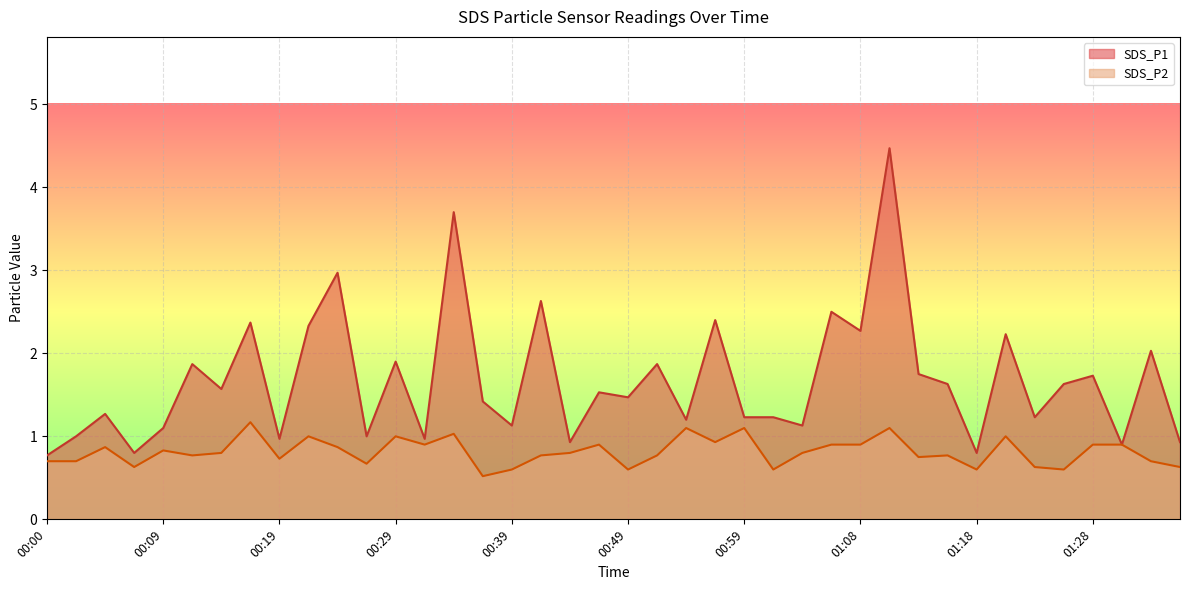

What is the total value across all series at 00:27?

1.7